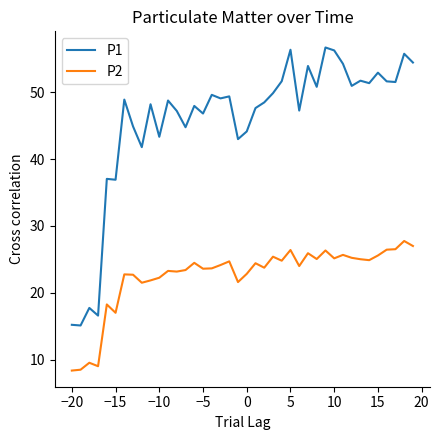

Which series has the largest total across all categories?

P1